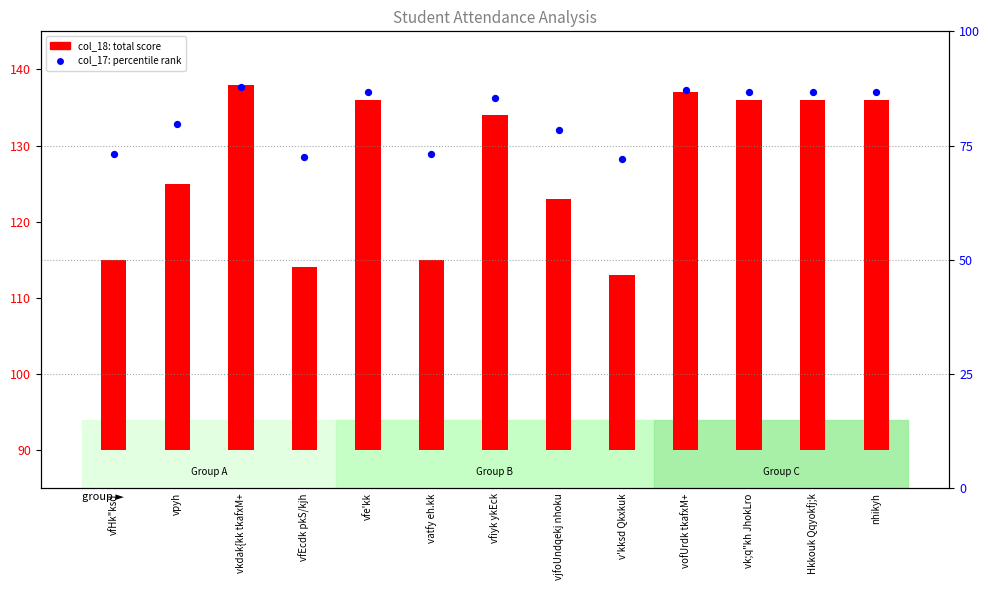

Between vjfoUndqekj nhoku and vfHk"ksd, which is larger?

vjfoUndqekj nhoku